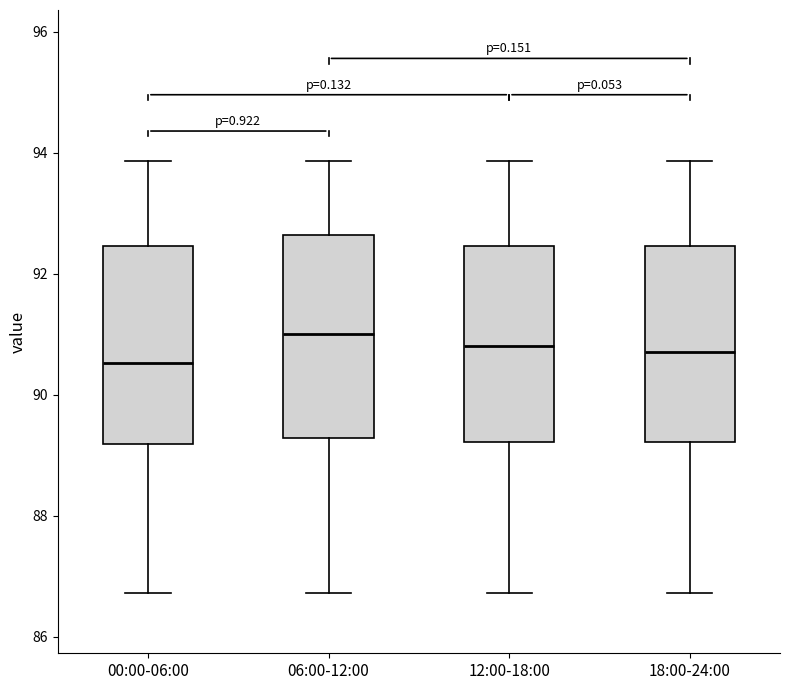

Reading left to right, read every box against the y-axis: the position of its median line, the range the box covers, and the ends of its whiskers. The values are not printed on the chart, so give them approximately, as read against the axis.

00:00-06:00: median 90.6, box 89.2 to 92.4, whiskers 86.8 to 93.8
06:00-12:00: median 91.0, box 89.2 to 92.6, whiskers 86.8 to 93.8
12:00-18:00: median 90.8, box 89.2 to 92.4, whiskers 86.8 to 93.8
18:00-24:00: median 90.8, box 89.2 to 92.4, whiskers 86.8 to 93.8